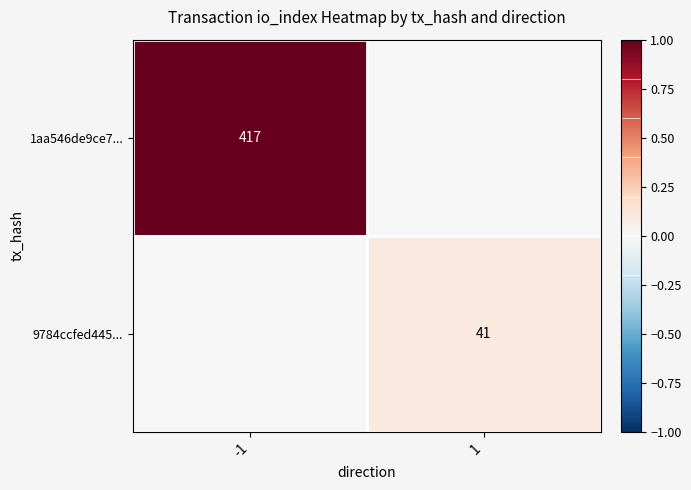

The 1aa546de9ce7... series shows 236 at -1. True or false?

False